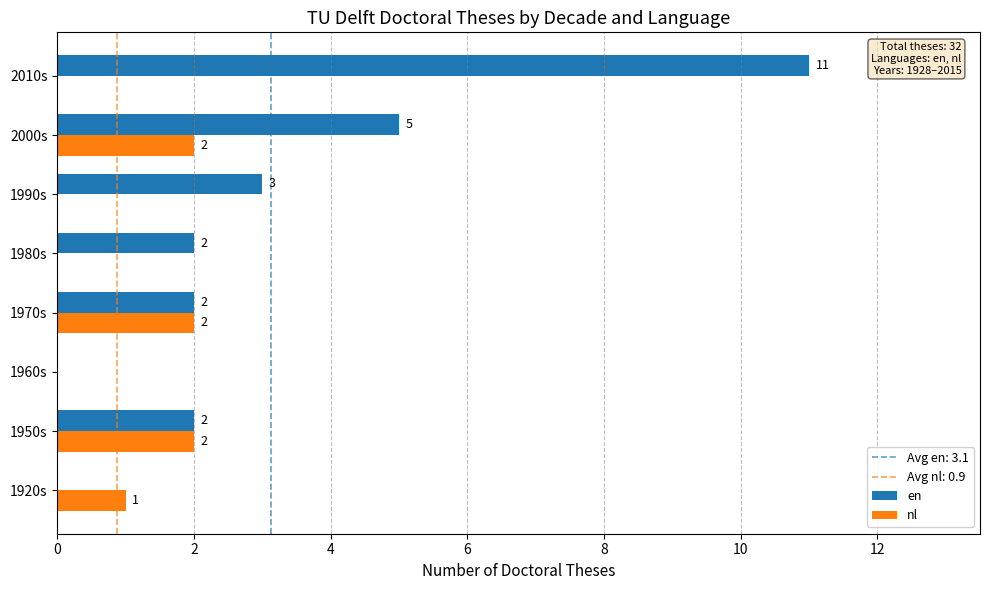

What is the sum of all en values?

25